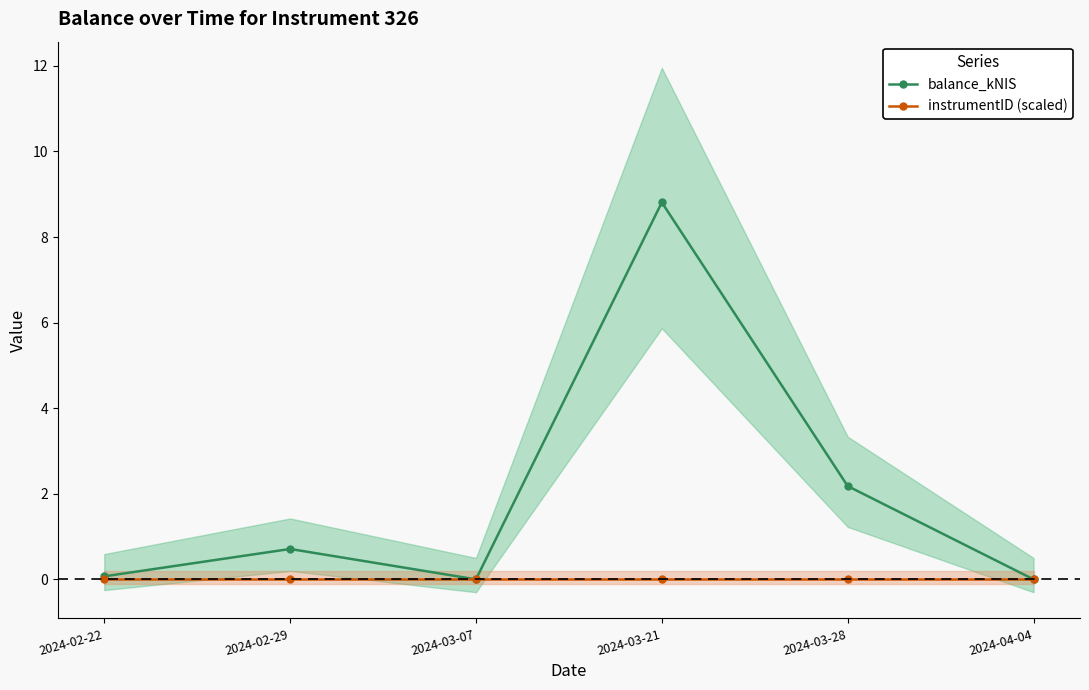

Reading left to right, extract all data points from this chart.

balance_kNIS: 2024-02-22=0.1	2024-02-29=0.7	2024-03-07=0.0	2024-03-21=8.8	2024-03-28=2.2	2024-04-04=0.0
instrumentID (scaled): 2024-02-22=0.0	2024-02-29=0.0	2024-03-07=0.0	2024-03-21=0.0	2024-03-28=0.0	2024-04-04=0.0